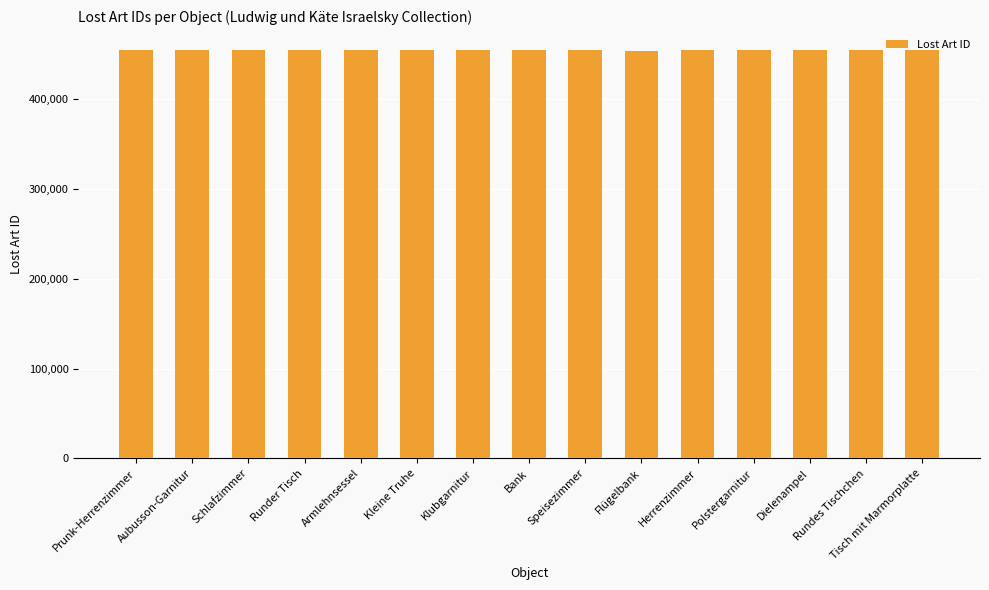

Approximately how many times larger is the value at Polstergarnitur compared to Herrenzimmer?

1.0